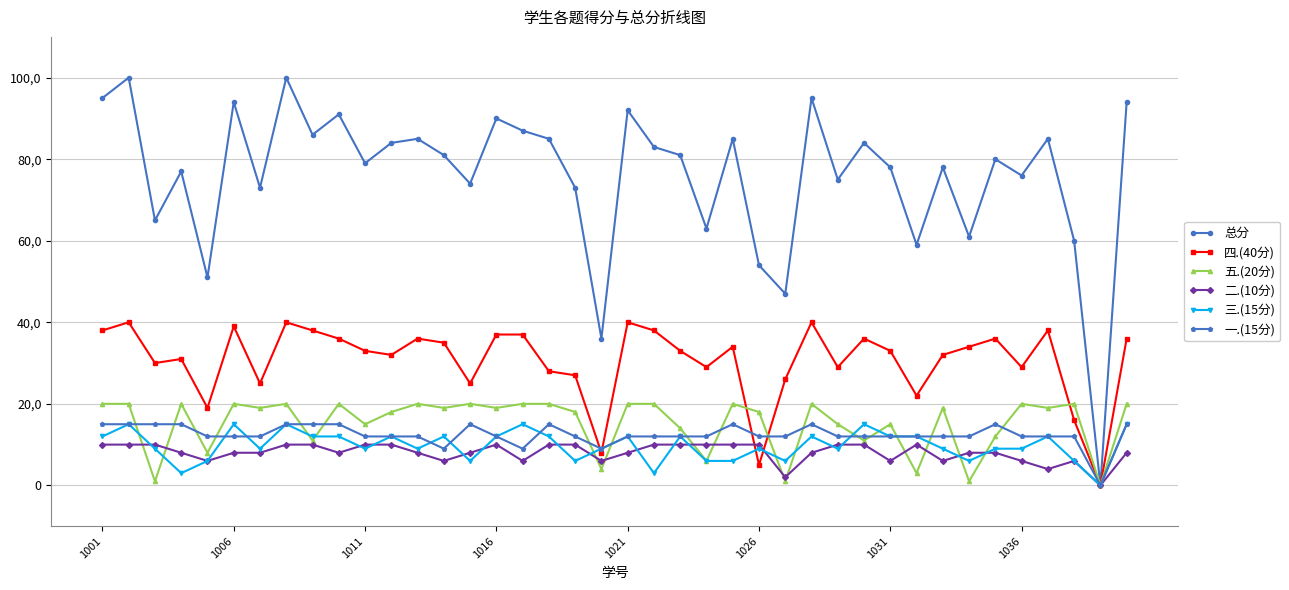

Reading left to right, extract all data points from this chart.

总分: 95	100	65	77	51	94	73	100	86	91	79	84	85	81	74	90	87	85	73	36	92	83	81	63	85	54	47	95	75	84	78	59	78	61	80	76	85	60	0	94
四.(40分): 38	40	30	31	19	39	25	40	38	36	33	32	36	35	25	37	37	28	27	8	40	38	33	29	34	5	26	40	29	36	33	22	32	34	36	29	38	16	0	36
五.(20分): 20	20	1	20	8	20	19	20	11	20	15	18	20	19	20	19	20	20	18	4	20	20	14	6	20	18	1	20	15	11	15	3	19	1	12	20	19	20	0	20
二.(10分): 10	10	10	8	6	8	8	10	10	8	10	10	8	6	8	10	6	10	10	6	8	10	10	10	10	10	2	8	10	10	6	10	6	8	8	6	4	6	0	8
三.(15分): 12	15	9	3	6	15	9	15	12	12	9	12	9	12	6	12	15	12	6	9	12	3	12	6	6	9	6	12	9	15	12	12	9	6	9	9	12	6	0	15
一.(15分): 15	15	15	15	12	12	12	15	15	15	12	12	12	9	15	12	9	15	12	9	12	12	12	12	15	12	12	15	12	12	12	12	12	12	15	12	12	12	0	15